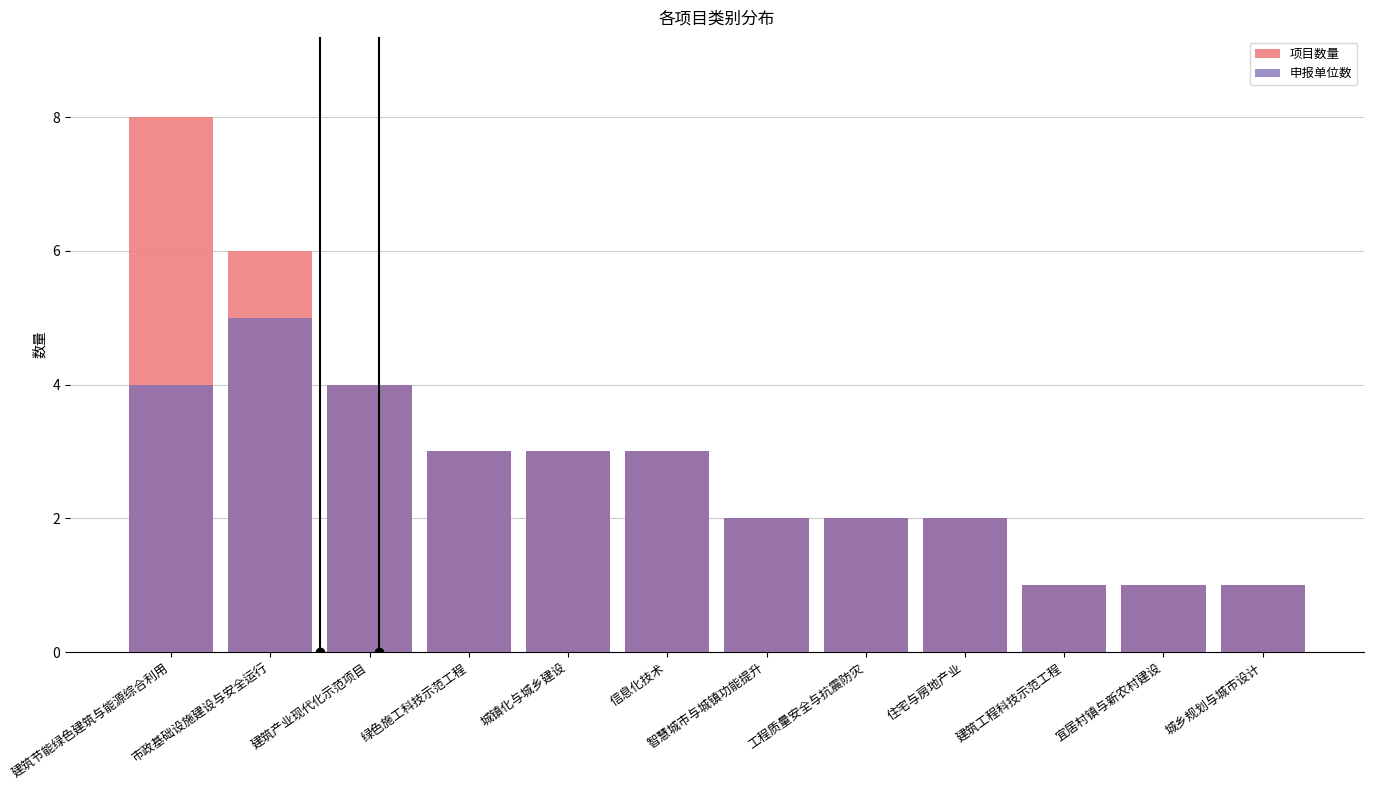

Reading left to right, extract all data points from this chart.

项目数量: 8	6	4	3	3	3	2	2	2	1	1	1
申报单位数: 4	5	4	3	3	3	2	2	2	1	1	1